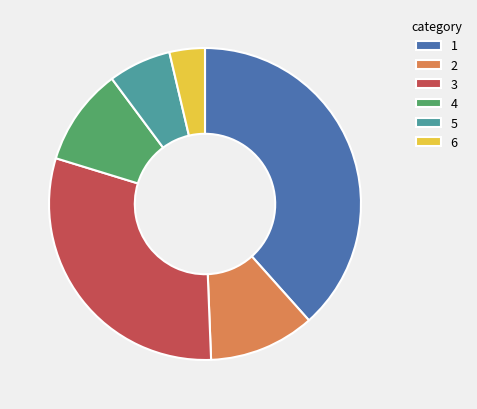

Is the sum of 3 and 5 greater than half?

No